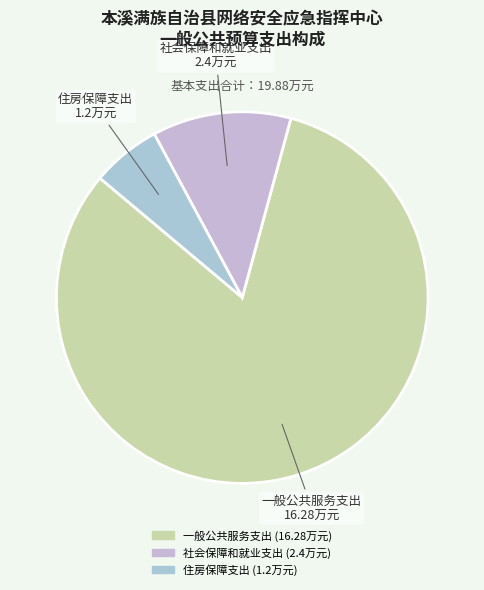

Which has a higher value, 社会保障和就业支出 or 一般公共服务支出?

一般公共服务支出